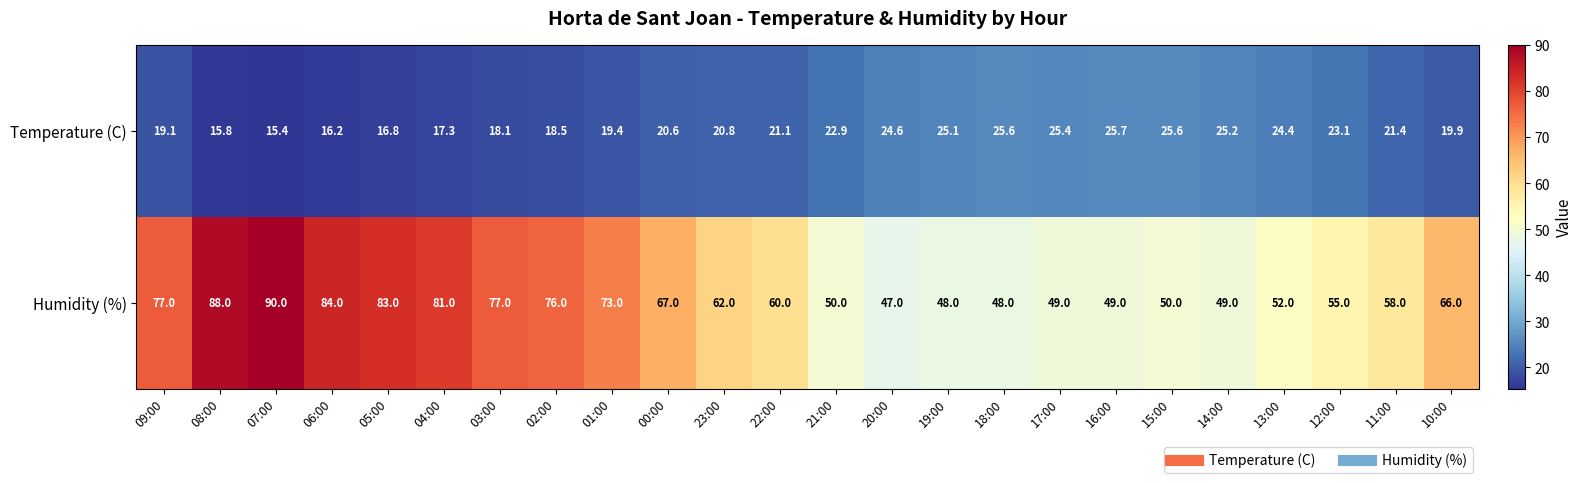

What value does the Humidity (%) series have at 01:00?

73.0